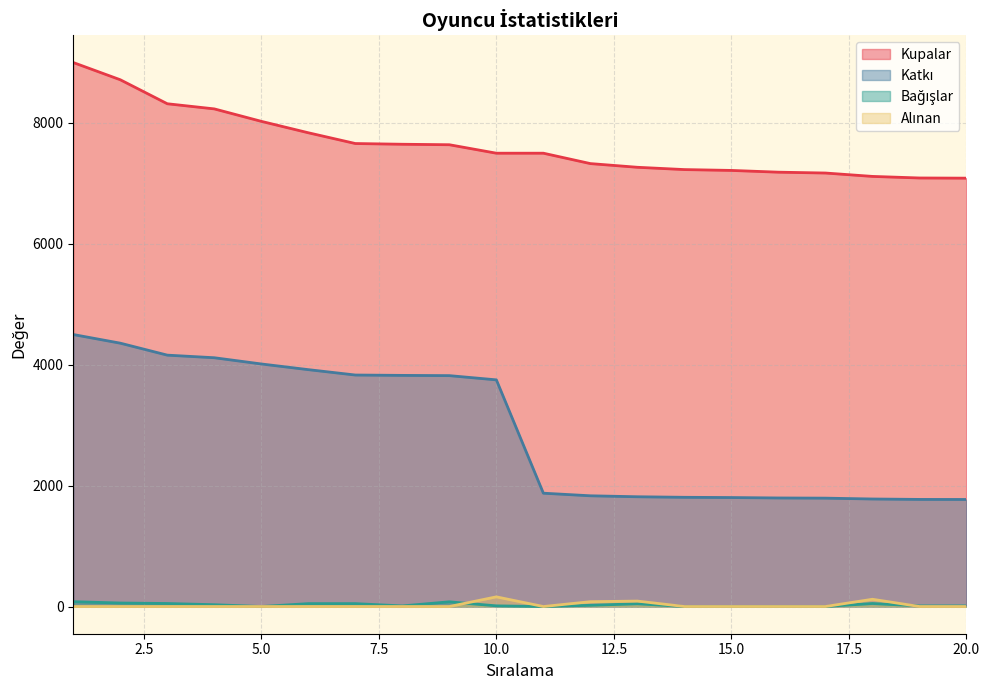

How many data points in Kupalar are less than 7500?

9